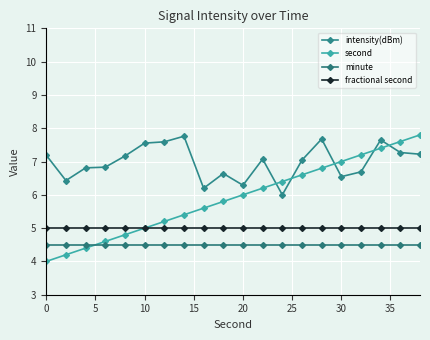

True or false: second has more than 2 points higher than both neighbors.

False